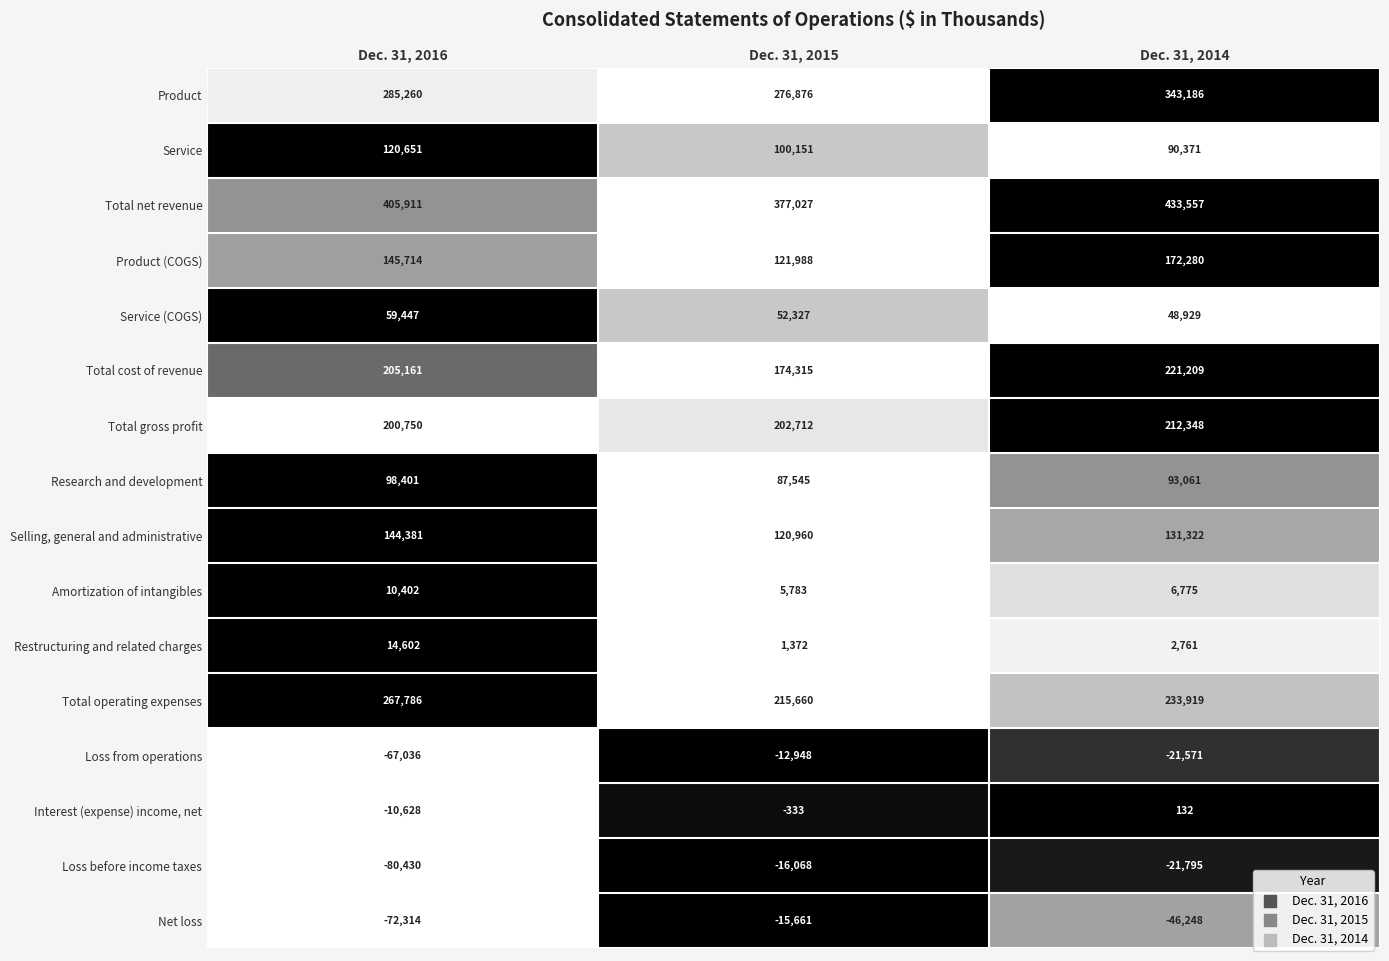

What is the difference between the second highest and minimum values in the Selling, general and administrative series?

10362